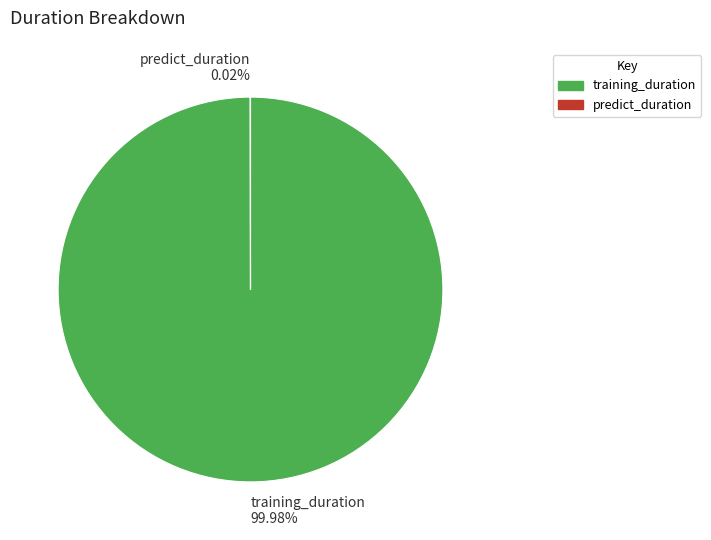

Does training_duration 99.98% account for over 50% of the chart?

Yes